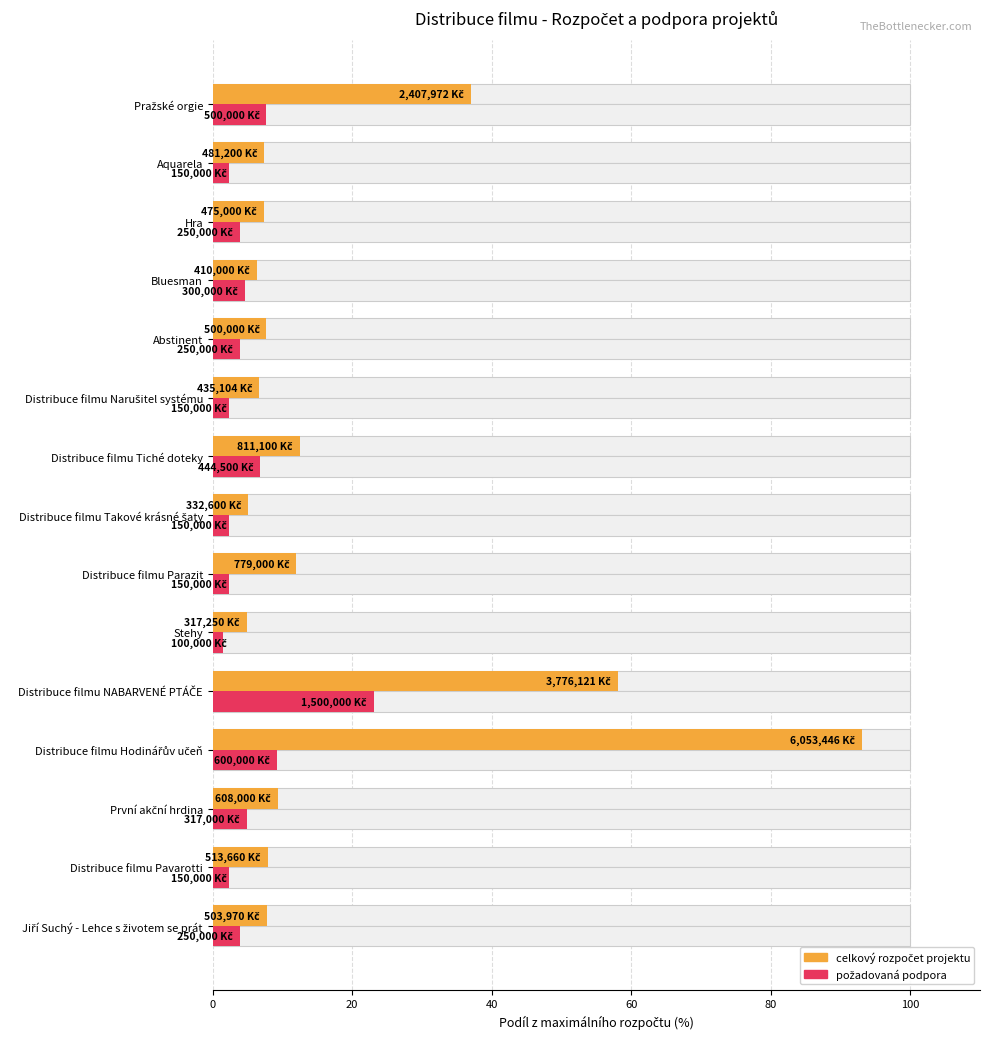

What is the minimum value shown in the chart?

1.5